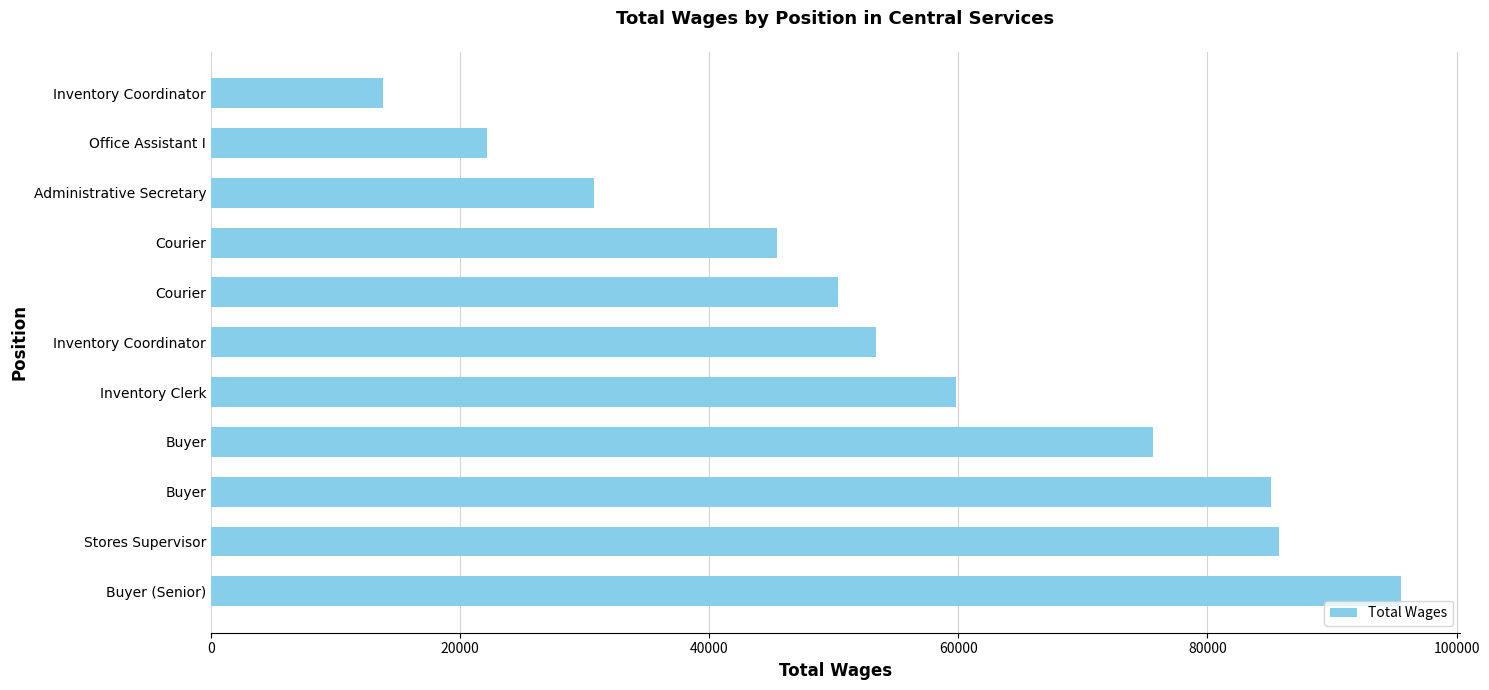

What is the difference between the maximum and minimum values?

81730